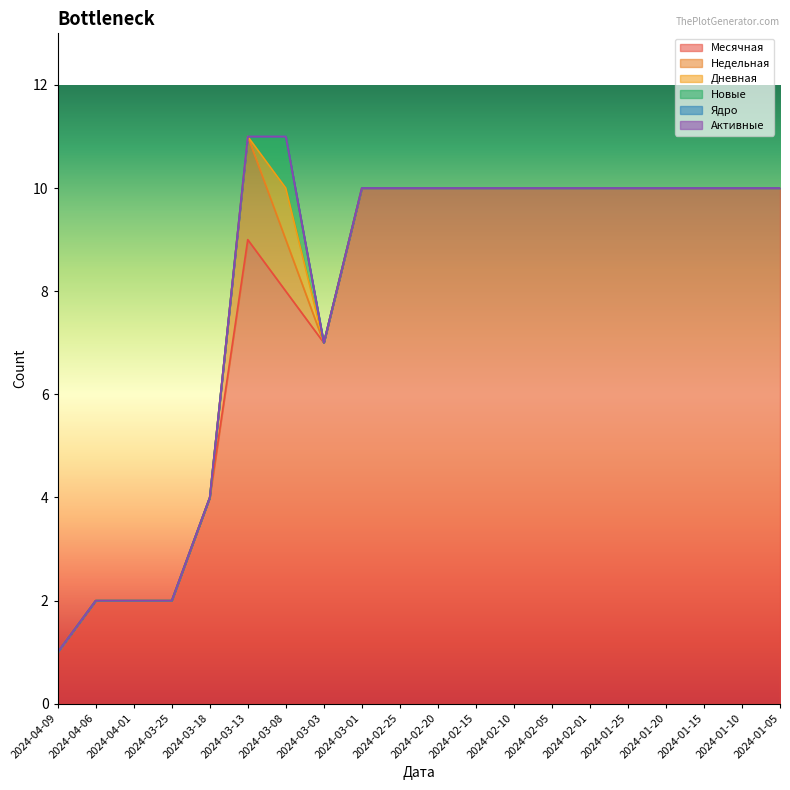

The value of Месячная at 2024-02-25 is 10. True or false?

True